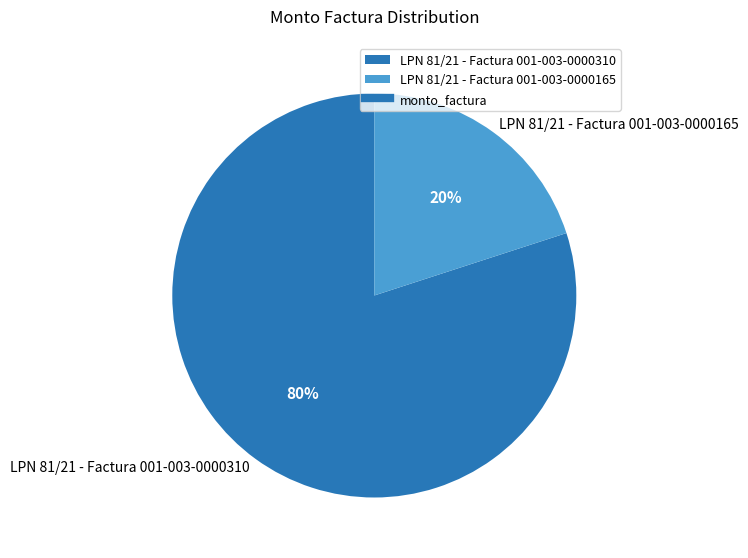

True or false: LPN 81/21 - Factura 001-003-0000310 accounts for 80% of the total.

True